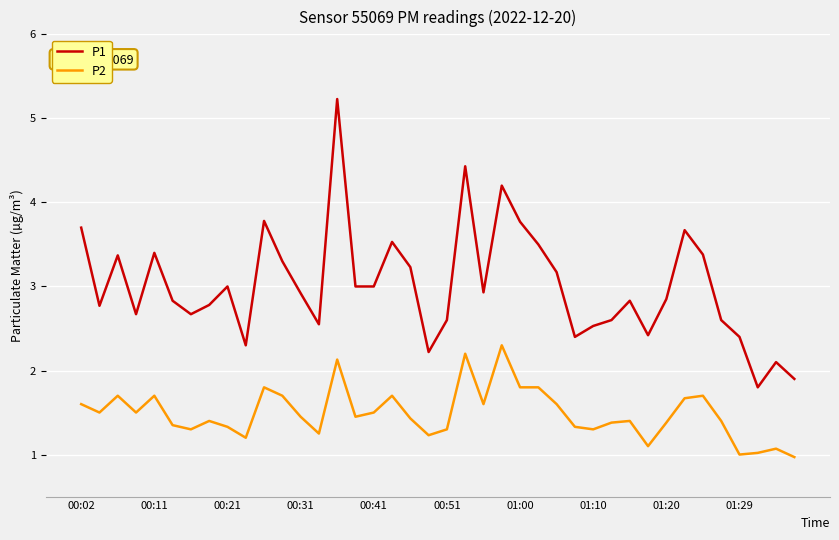

What is the difference between the maximum and minimum values in the P1 series?

3.4